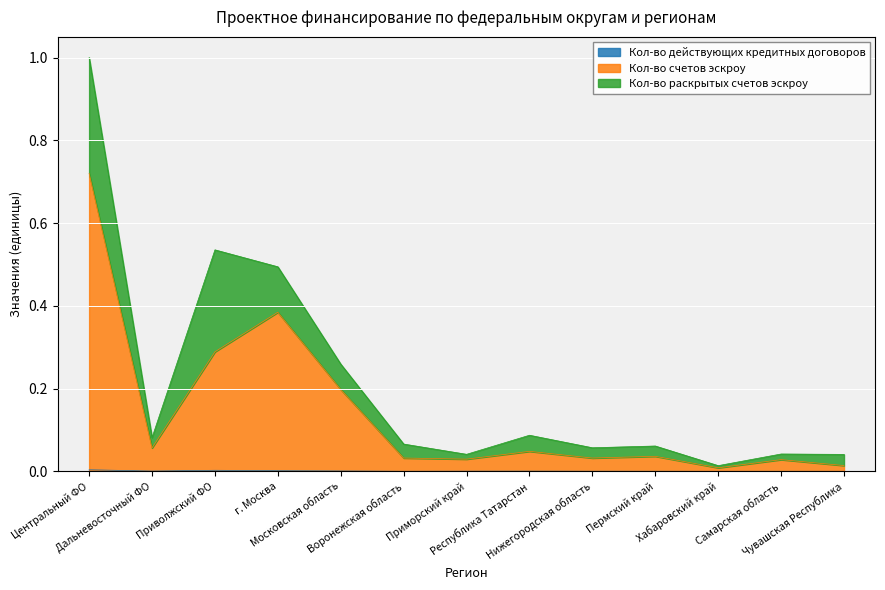

How many lines are shown in the chart?

3